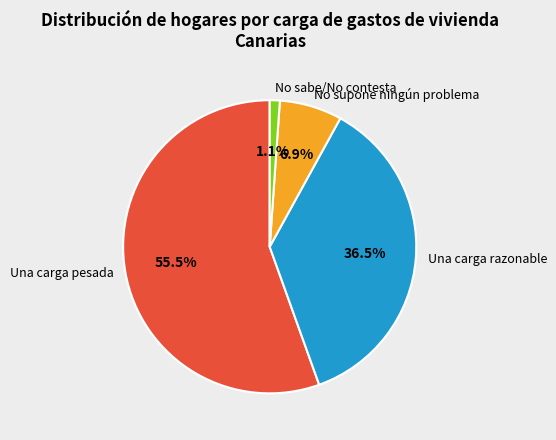

What is the ratio of the value at Una carga razonable to the value at No supone ningún problema?

5.3